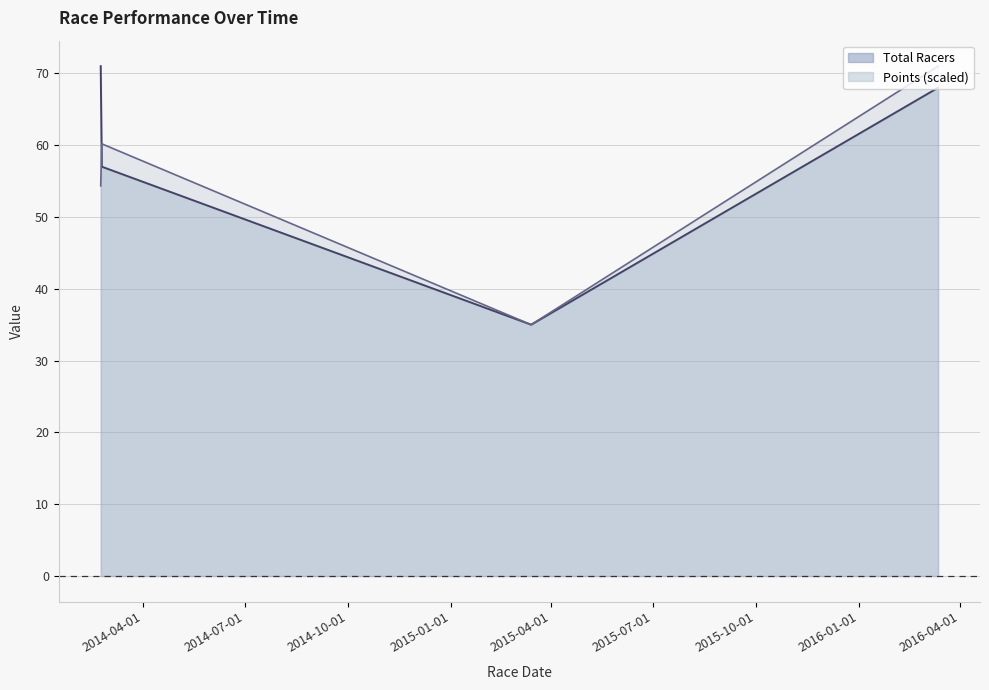

Reading right to left, transcribe all the data shown in this chart.

Total Racers: 68.0	35.0	57.0	71.0
Points: 71.0	35.0	60.2	54.3